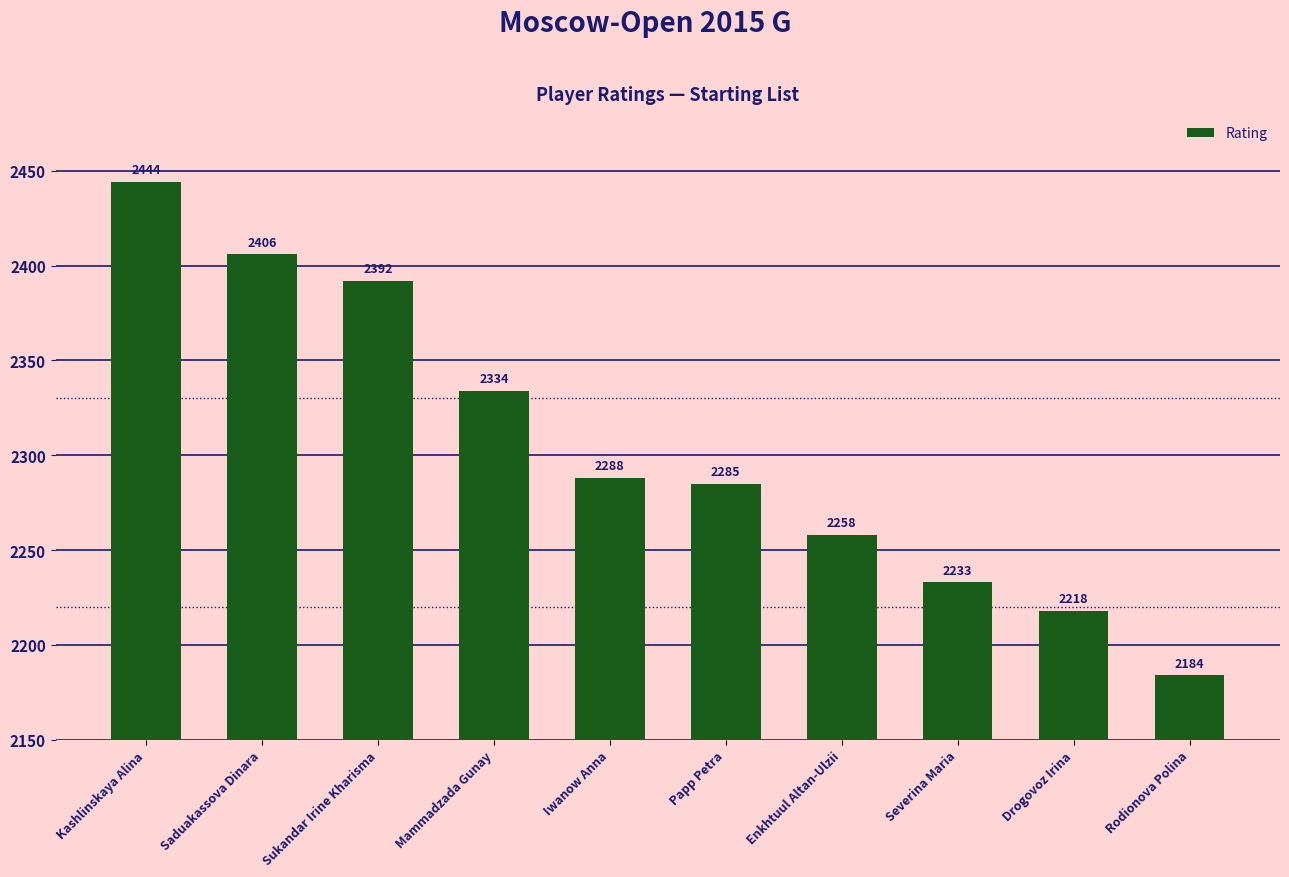

Rank the categories by value from highest to lowest.

Kashlinskaya Alina, Saduakassova Dinara, Sukandar Irine Kharisma, Mammadzada Gunay, Iwanow Anna, Papp Petra, Enkhtuul Altan-Ulzii, Severina Maria, Drogovoz Irina, Rodionova Polina